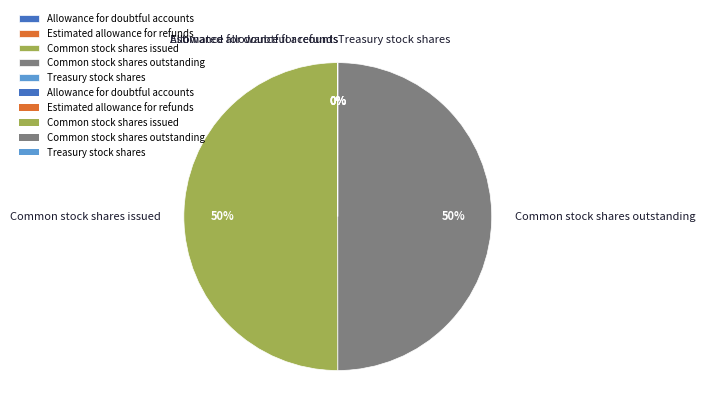

What percentage is the Common stock shares issued slice, to the nearest percent?

50%